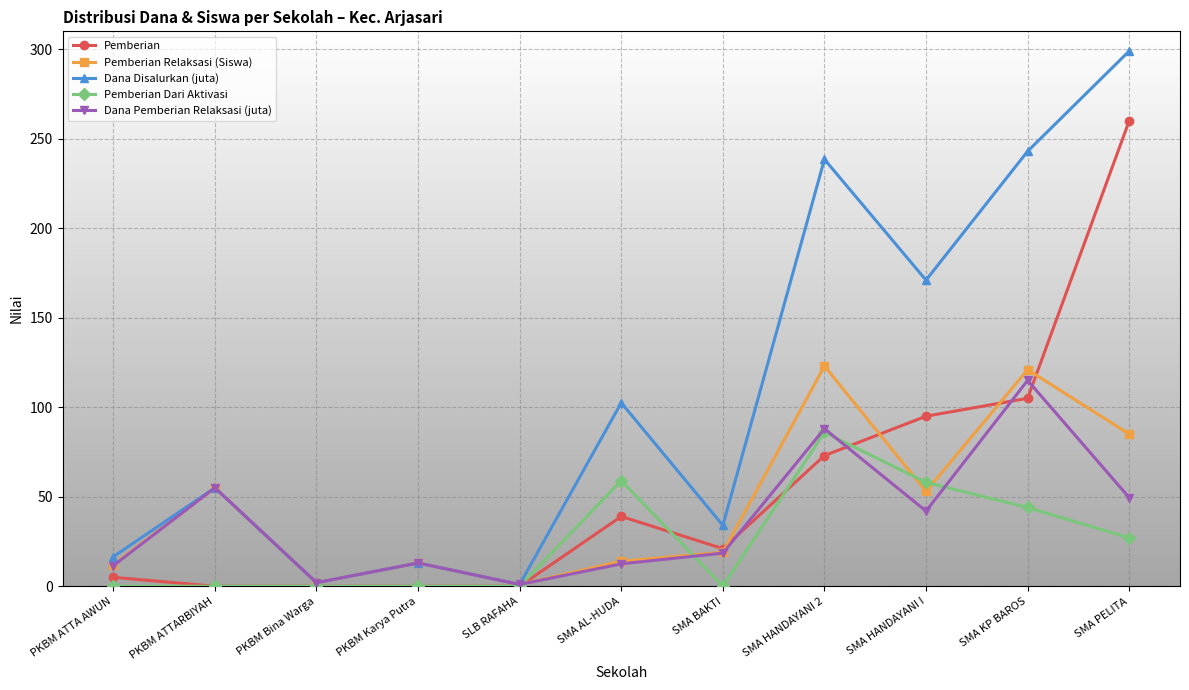

True or false: Pemberian Dari Aktivasi has a value of 47.5 at SMA PELITA.

False